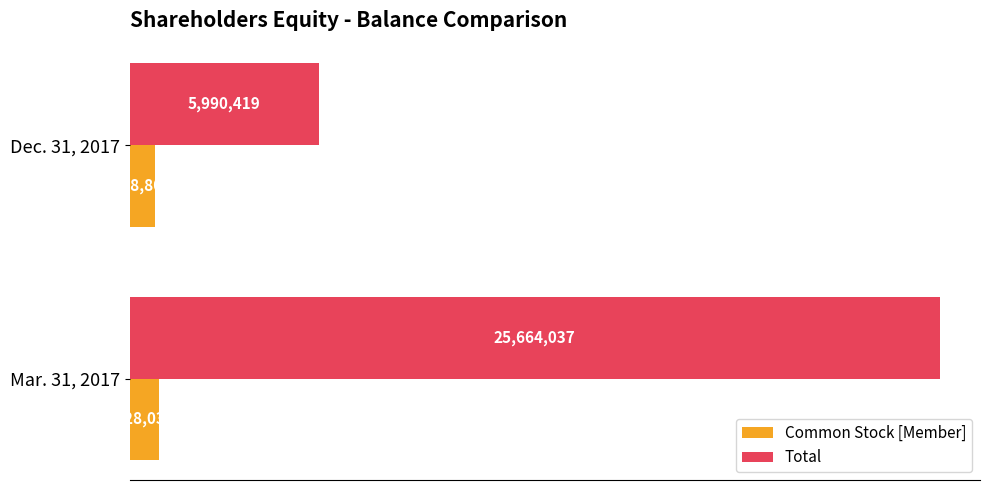

Rank the series by their maximum value, from lowest to highest.

Common Stock [Member], Total